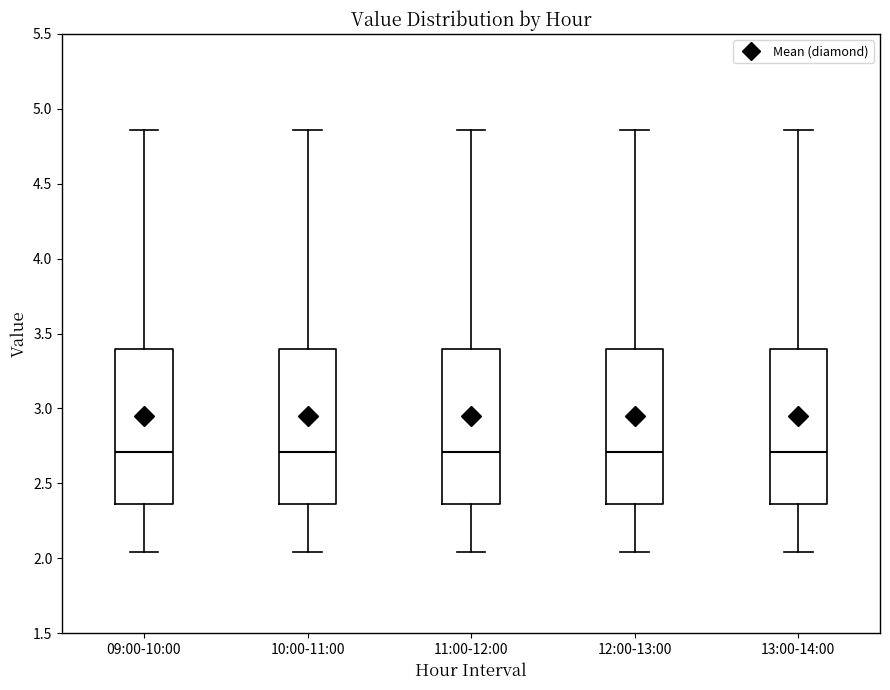

Reading left to right, transcribe this box plot: for each box, give where its median line is, the range the box spans, and where its two whiskers end, as read against the y-axis. The values are not printed on the chart, so give them approximately, as read against the axis.

09:00-10:00: median 2.70, box 2.35 to 3.40, whiskers 2.05 to 4.85
10:00-11:00: median 2.70, box 2.35 to 3.40, whiskers 2.05 to 4.85
11:00-12:00: median 2.70, box 2.35 to 3.40, whiskers 2.05 to 4.85
12:00-13:00: median 2.70, box 2.35 to 3.40, whiskers 2.05 to 4.85
13:00-14:00: median 2.70, box 2.35 to 3.40, whiskers 2.05 to 4.85